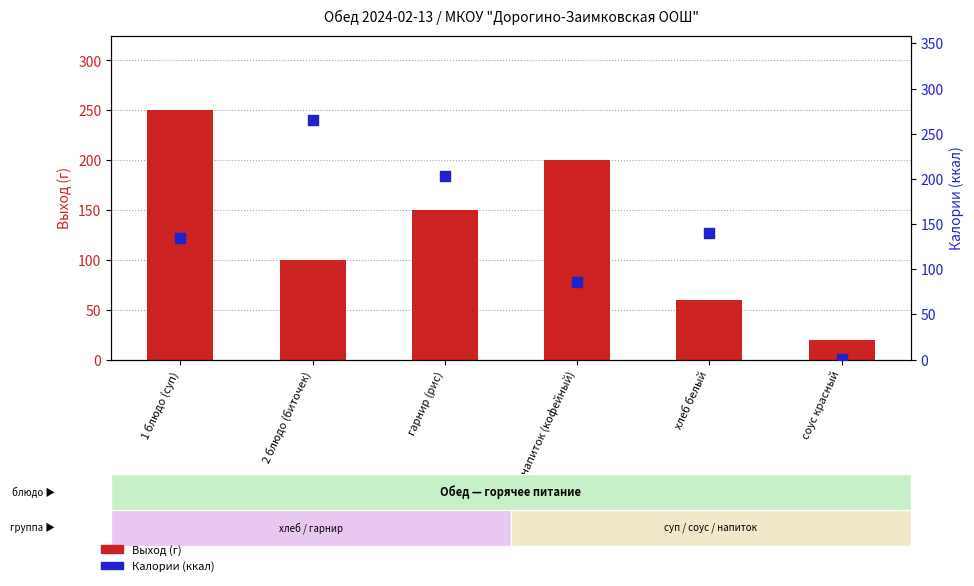

Is the value of Выход (г) at хлеб белый greater than the value of Калории (ккал) at гарнир (рис)?

No